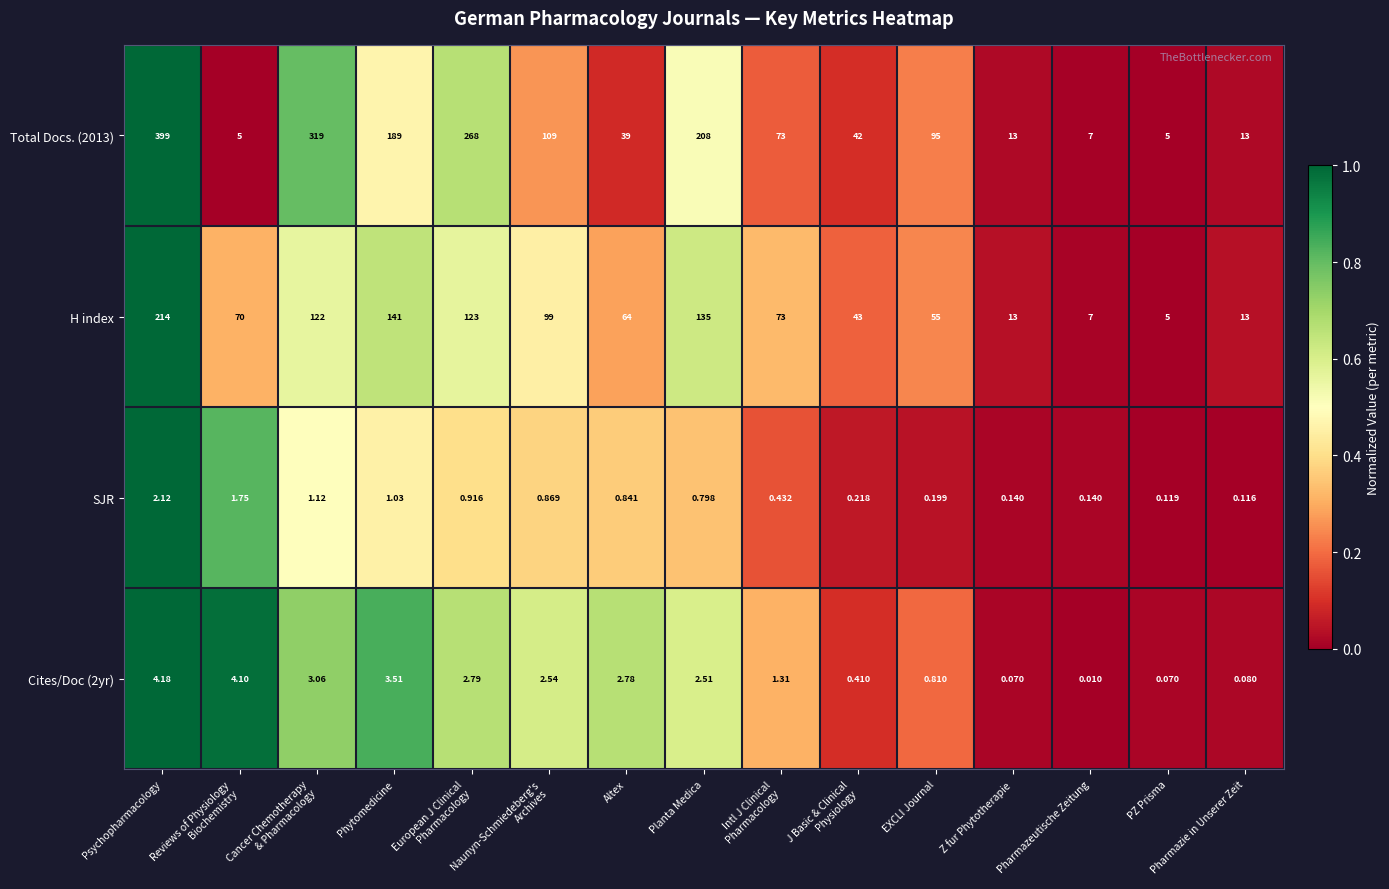

At which category is the sum across all series the highest?

Psychopharmacology